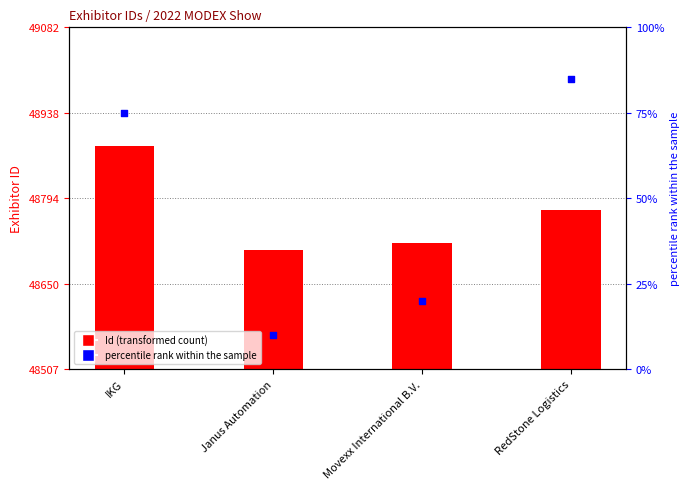

What are all the series names shown in the legend?

Id, percentile rank within the sample